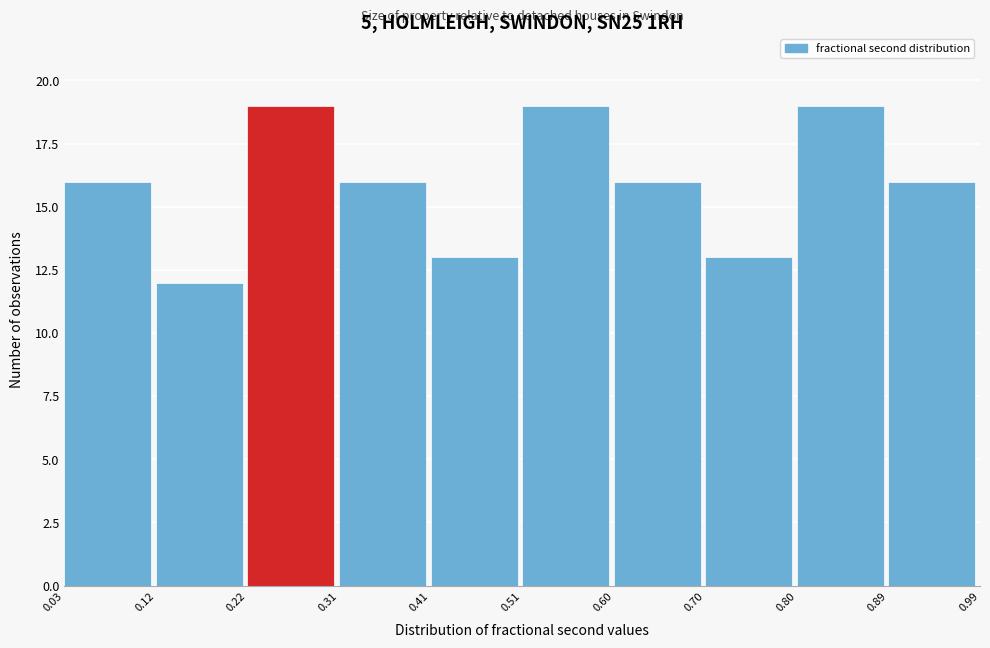

Reading left to right, transcribe this chart: for each bar, give the range it covers on the x-axis and its height. The values are not printed on the chart, so give them approximately, as read against the axis.

0.03 to 0.12: 16
0.12 to 0.22: 12
0.22 to 0.31: 19
0.31 to 0.41: 16
0.41 to 0.51: 13
0.51 to 0.60: 19
0.60 to 0.70: 16
0.70 to 0.80: 13
0.80 to 0.89: 19
0.89 to 0.99: 16